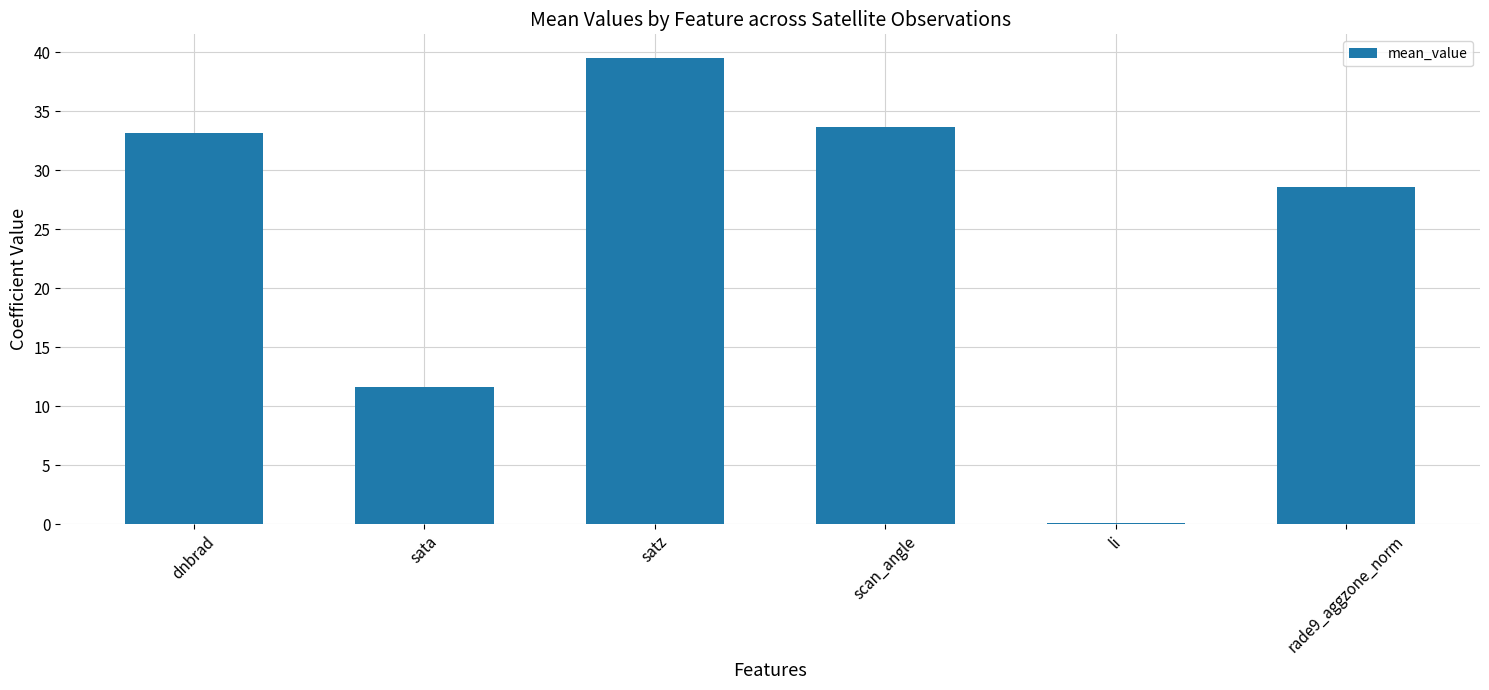

What is the change in value from li to rade9_aggzone_norm?

+28.5